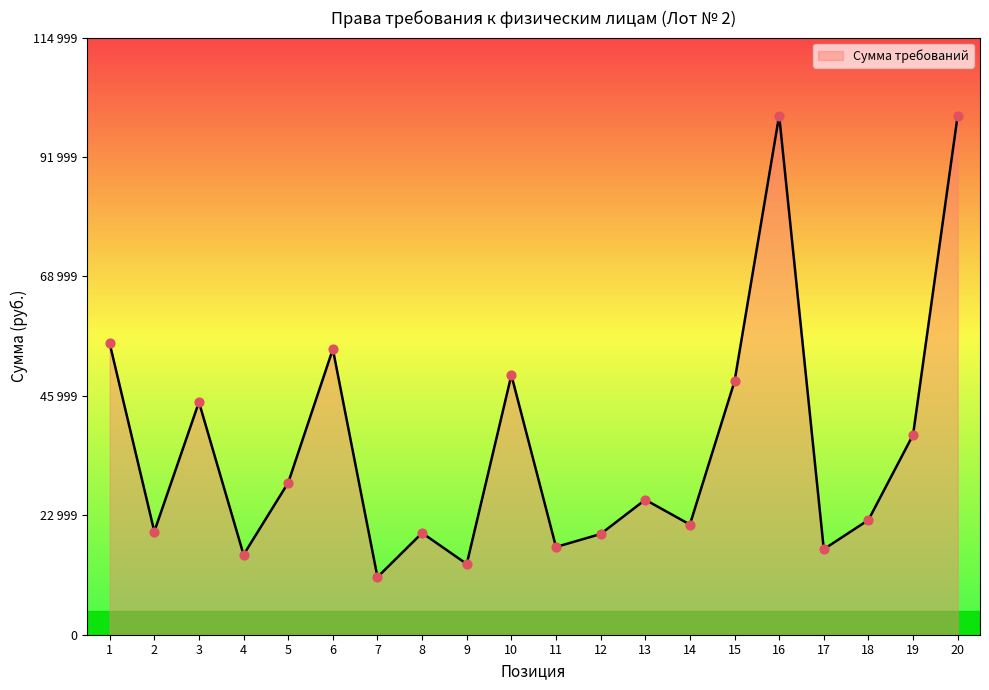

What is the ratio of the value at 12 to the value at 16?

0.2